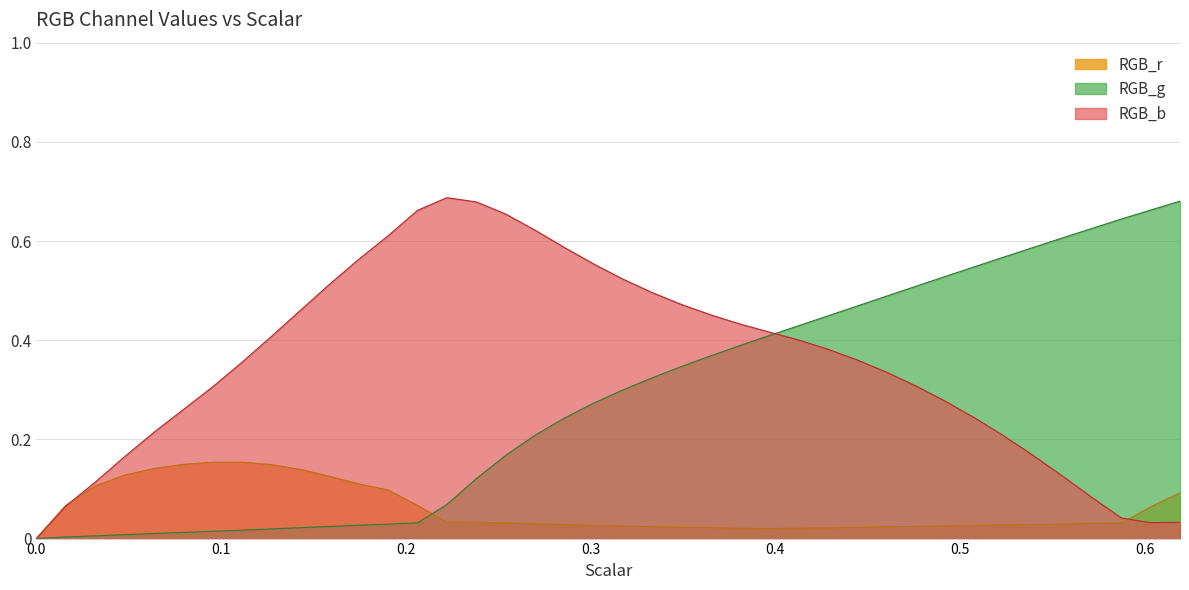

Which series has the largest total across all categories?

RGB_b